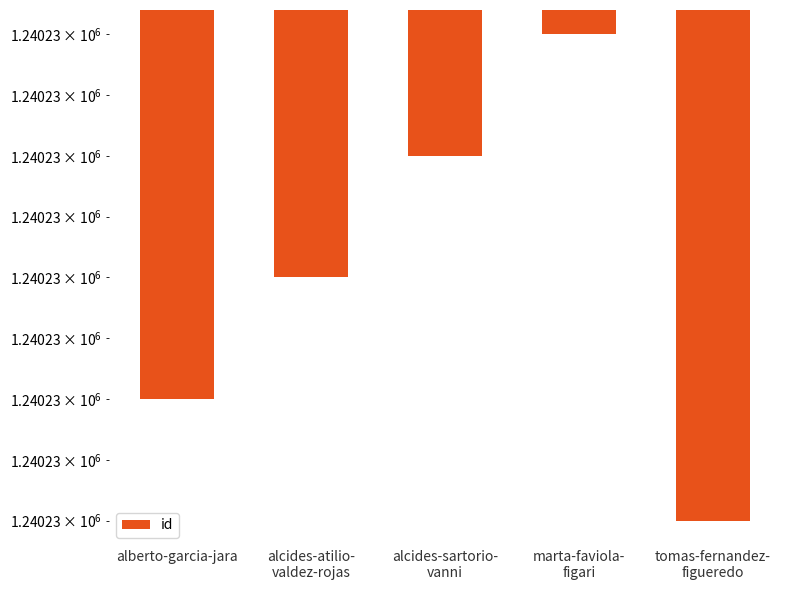

What position from the left is alcides-sartorio-
vanni?

3